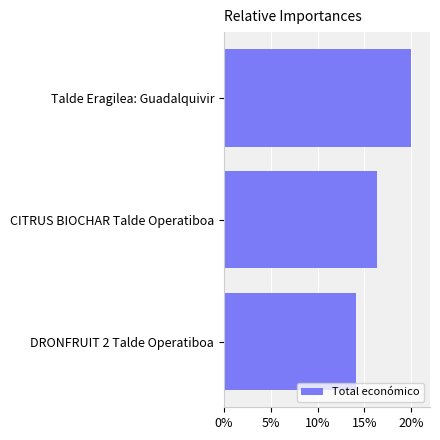

The value at DRONFRUIT 2 Talde Operatiboa is 14.1. True or false?

True